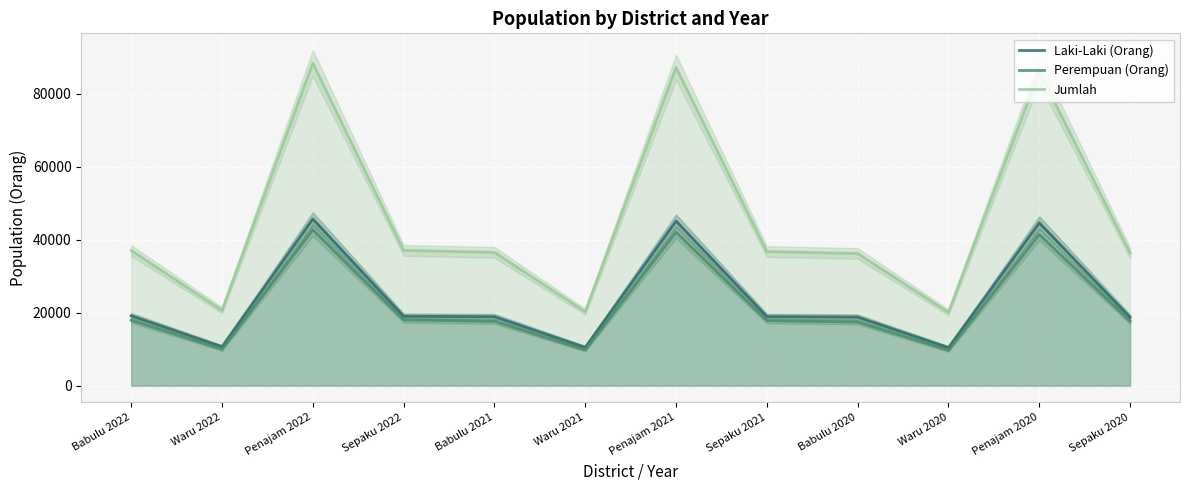

What value does the Jumlah series have at Penajam 2022?

88350